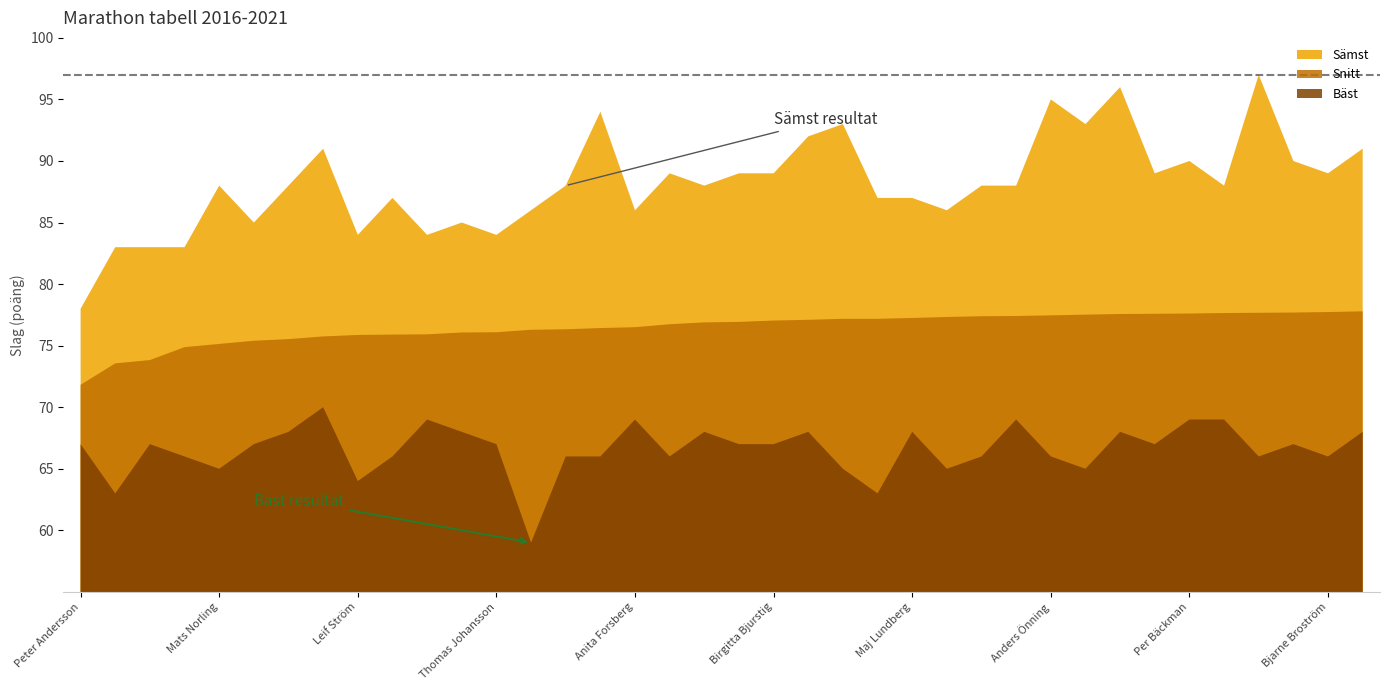

True or false: Bäst and Sämst intersect in this chart.

False